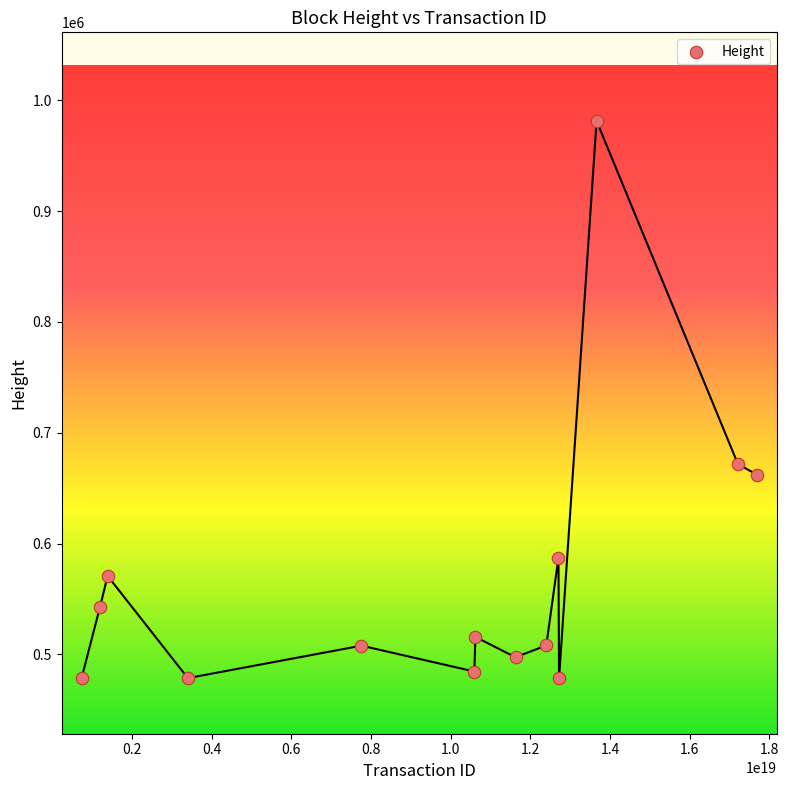

What is the range of X values (max minus min)?

16951716553360277504